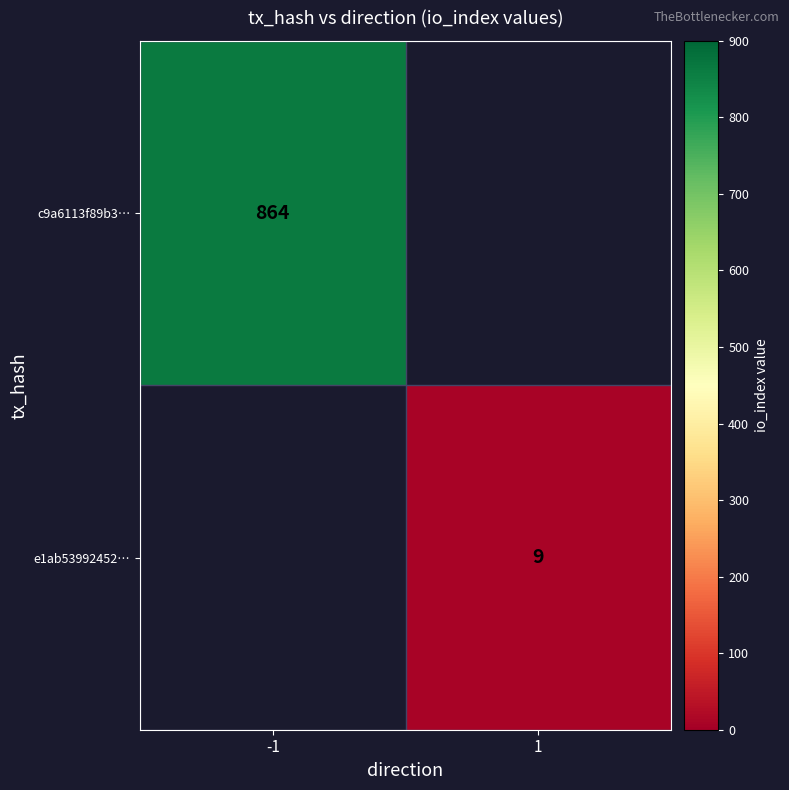

Is it true that c9a6113f89b3… equals 864 at -1?

True